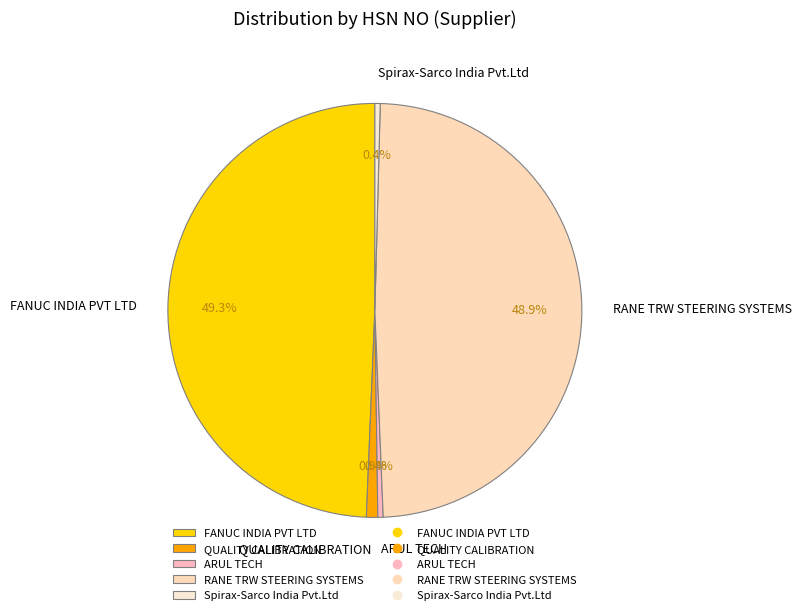

Is there any slice that represents more than half of the pie?

No